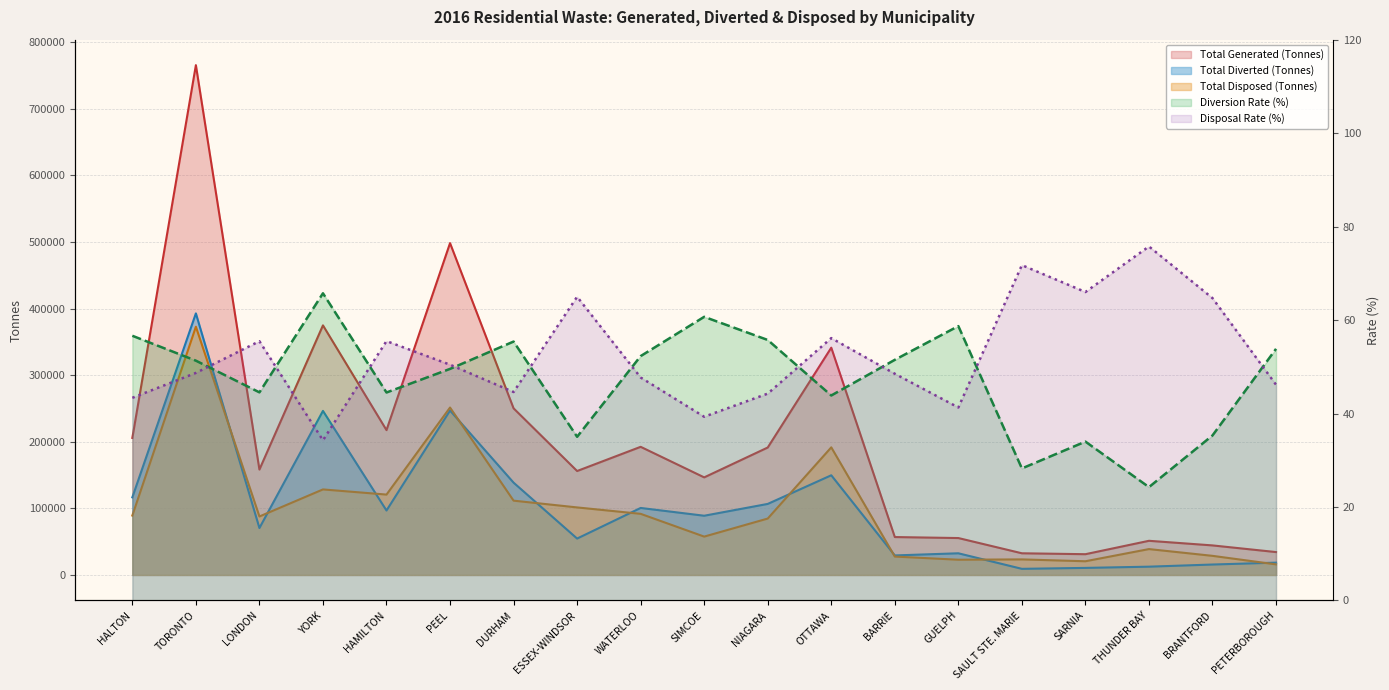

True or false: Total Diverted (Tonnes) has a value of 55225.2 at GUELPH.

False